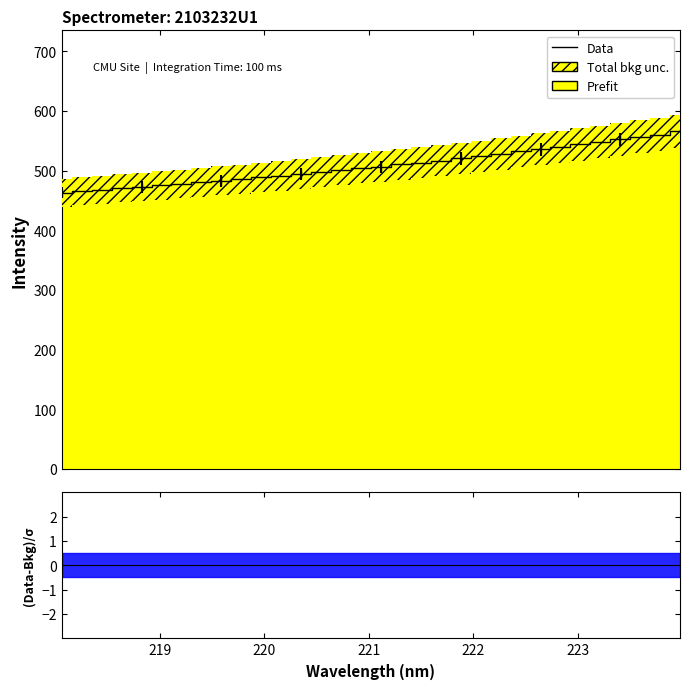

What is the difference between the second highest and minimum values?

97.5